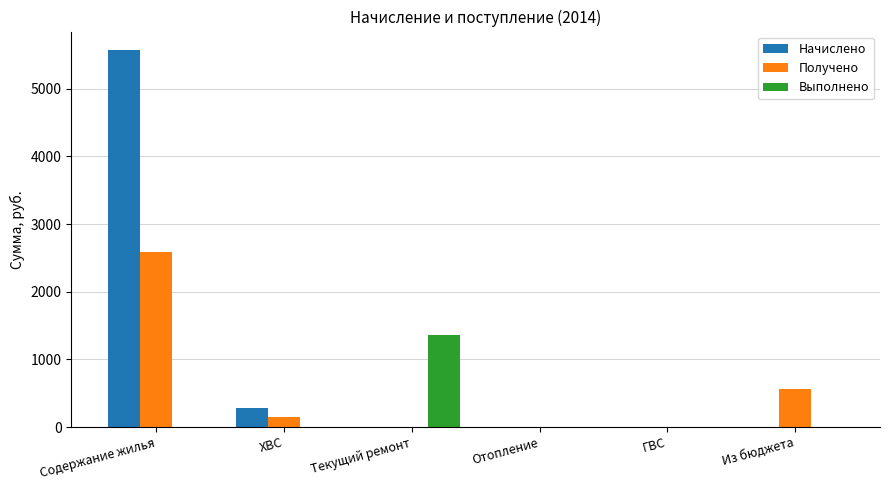

What are all the series names shown in the legend?

Начислено, Получено, Выполнено